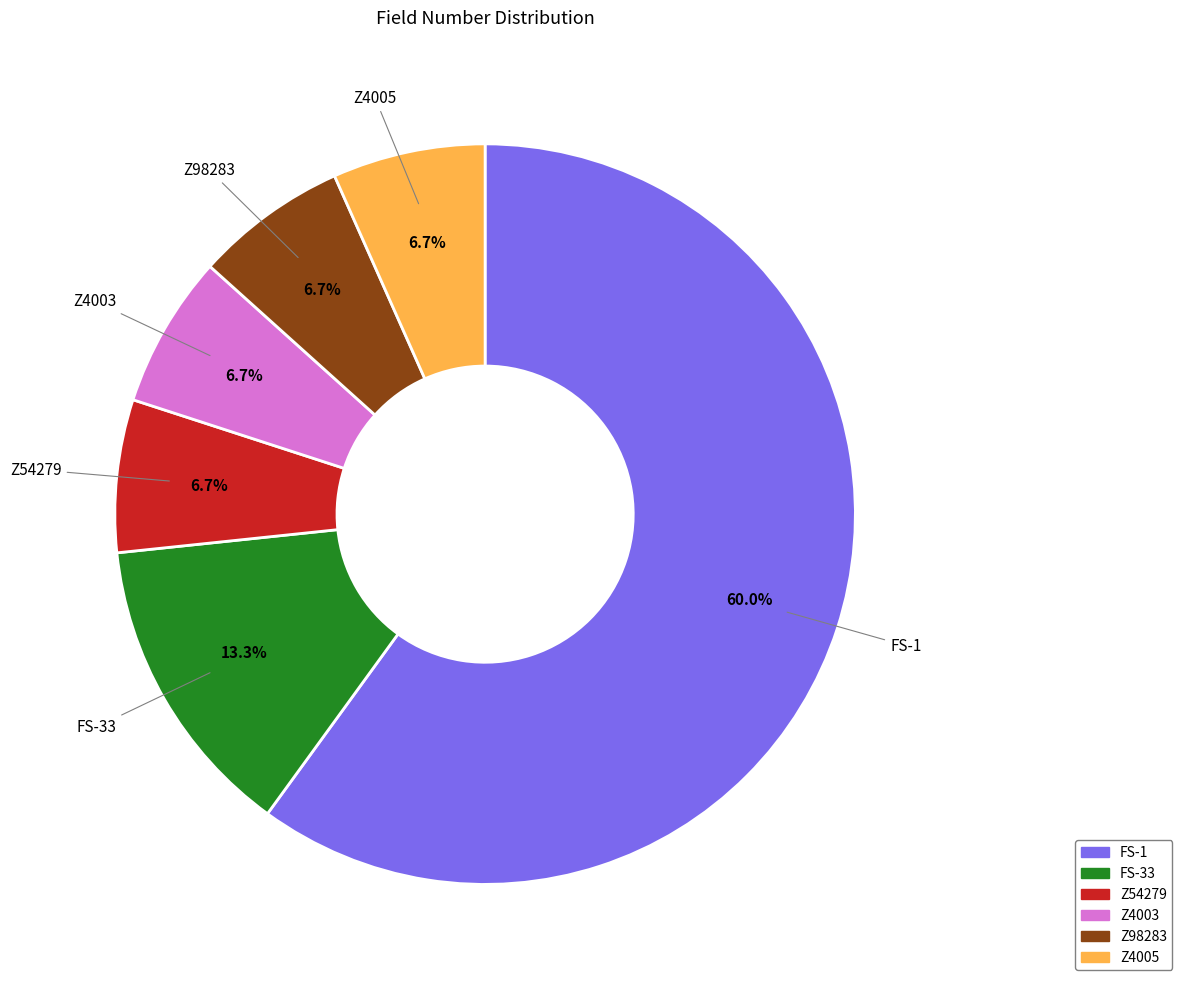

To the nearest percent, what is the average slice percentage?

17%